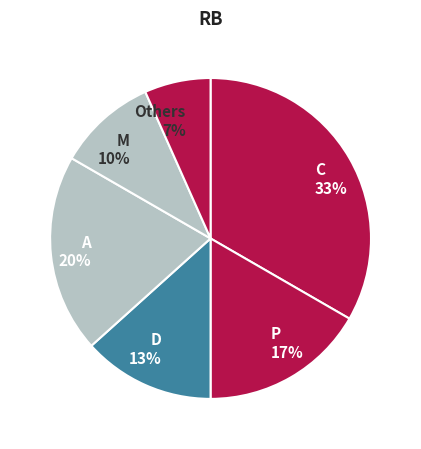

To the nearest percent, what is the combined percentage of Others 7% and M 10%?

17%